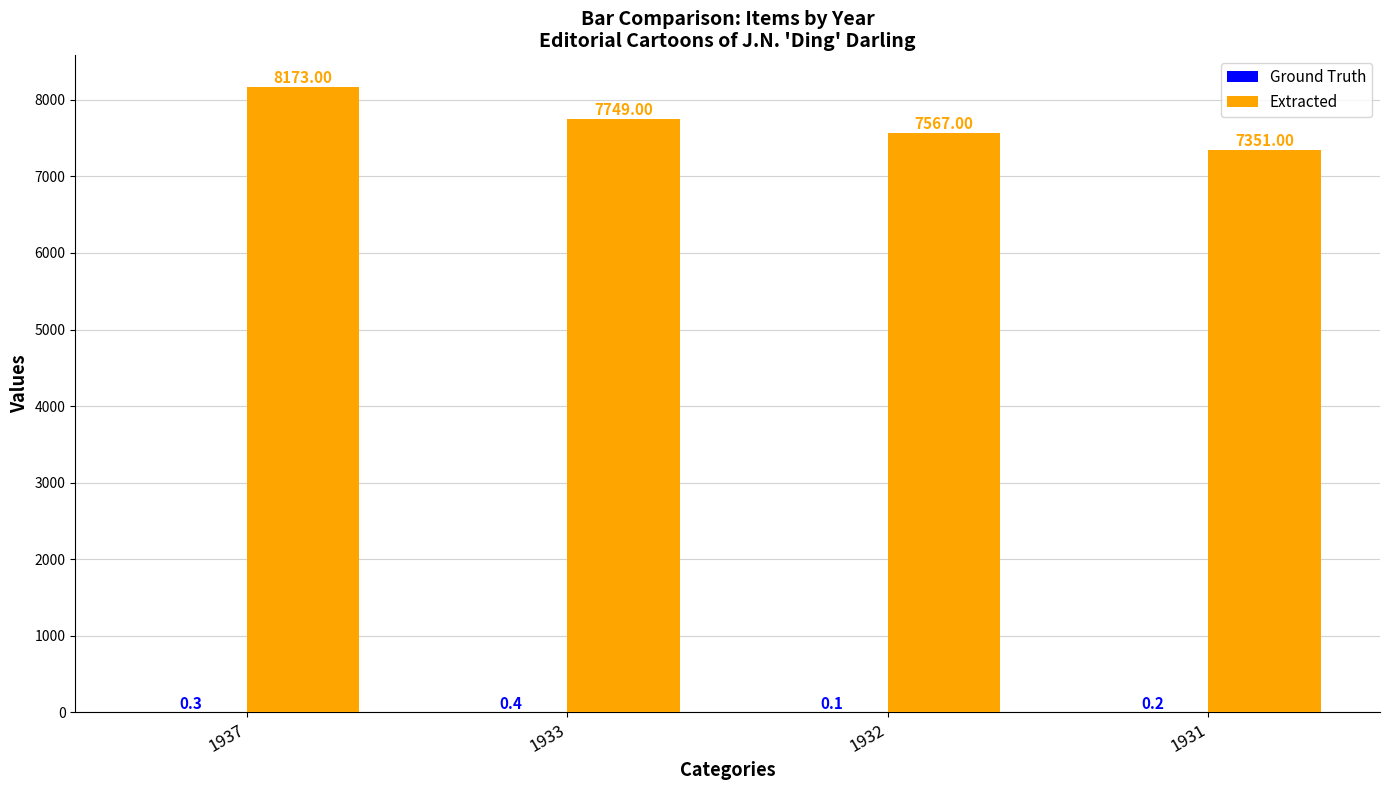

Which series changed the most between 1933 and 1931?

Extracted